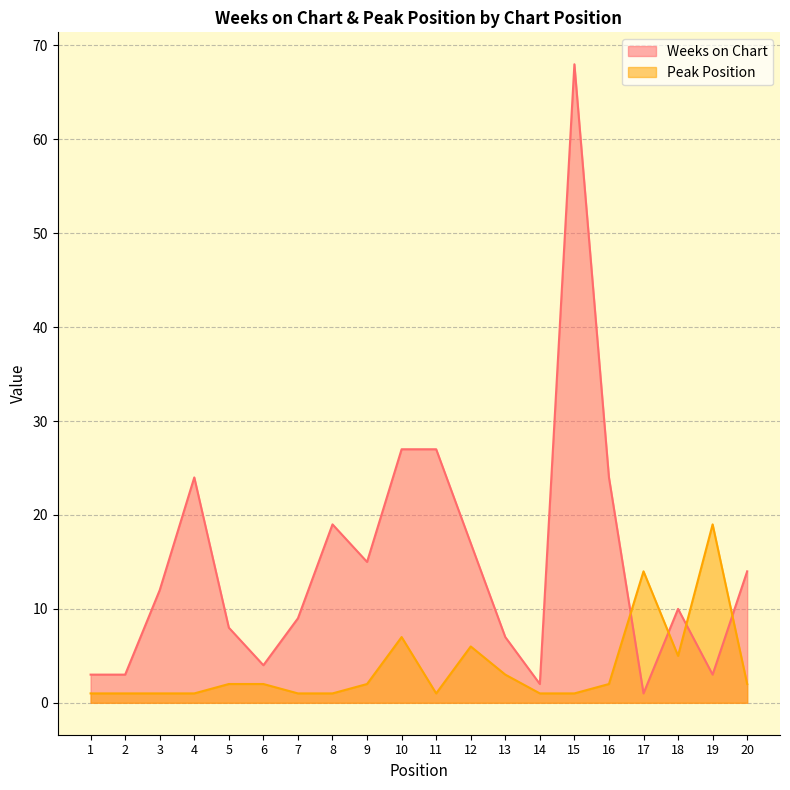

At which label is Peak Position closest to 10?

10